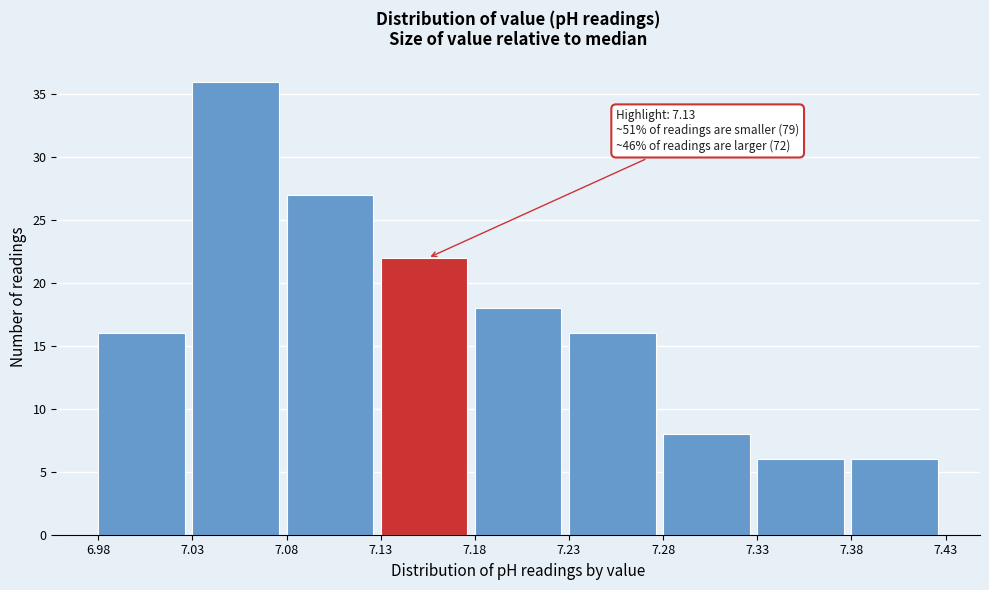

Which range on the x-axis has the tallest bar?

7.03 to 7.08